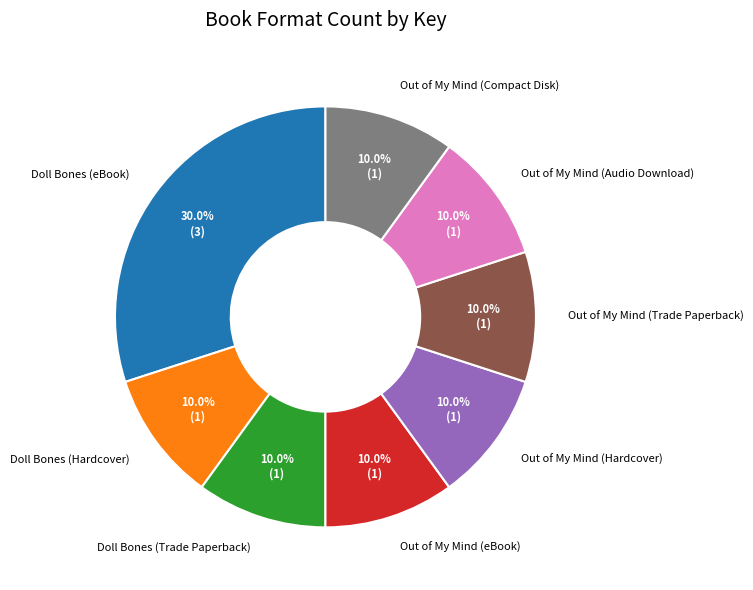

To the nearest percent, what is the combined percentage of Out of My Mind (Audio Download) and Out of My Mind (Trade Paperback)?

20%